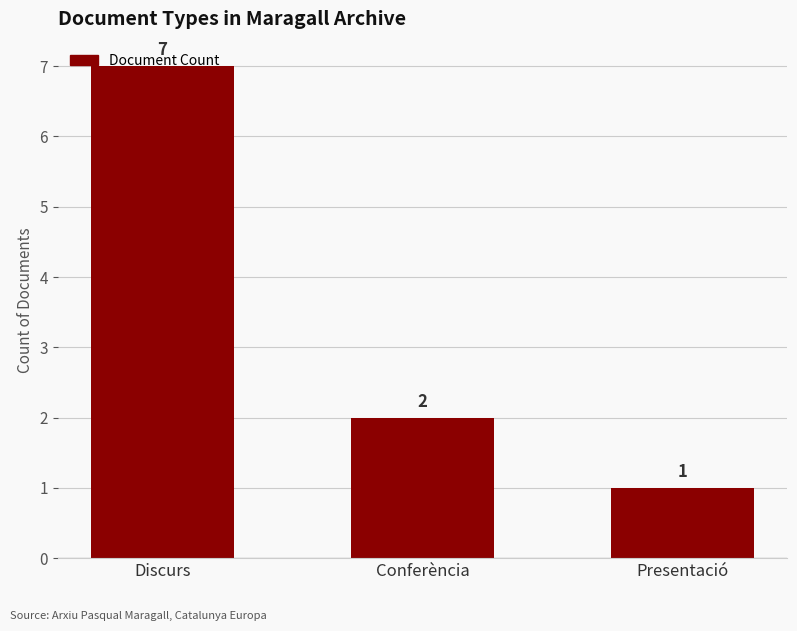

What is the label of the 1st bar from the left?

Discurs